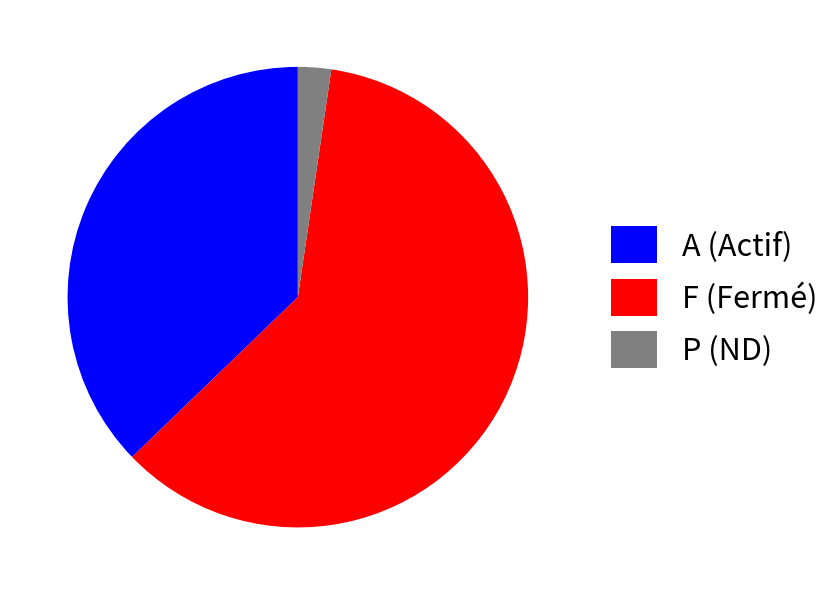

Is the sum of A (Actif) and P (ND) greater than half?

No